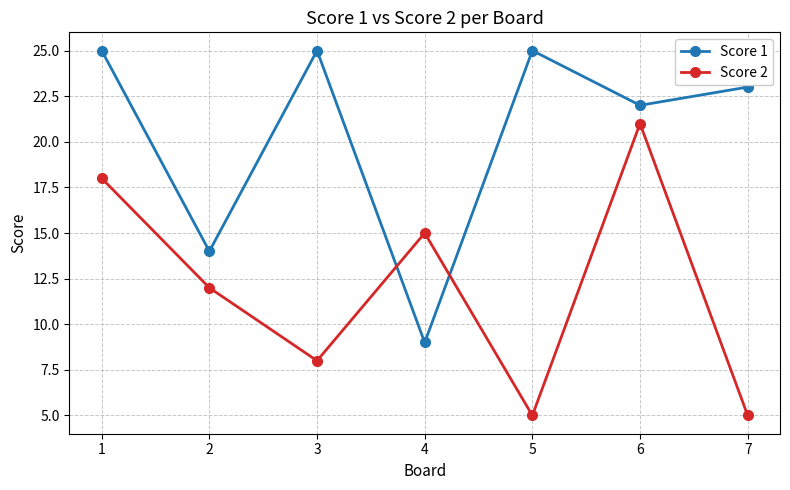

The value of Score 1 at 1 is 25. True or false?

True